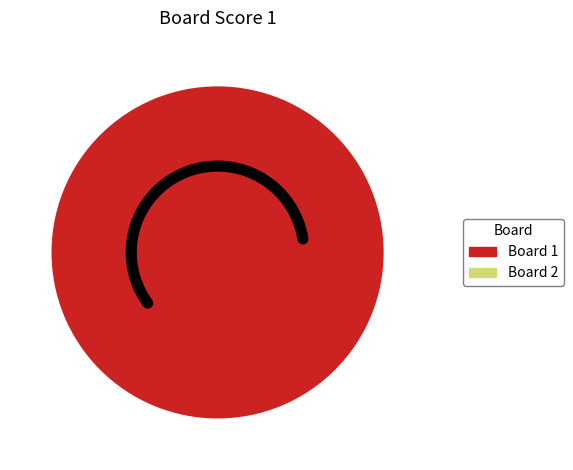

Between 1 and 2, which is larger?

1